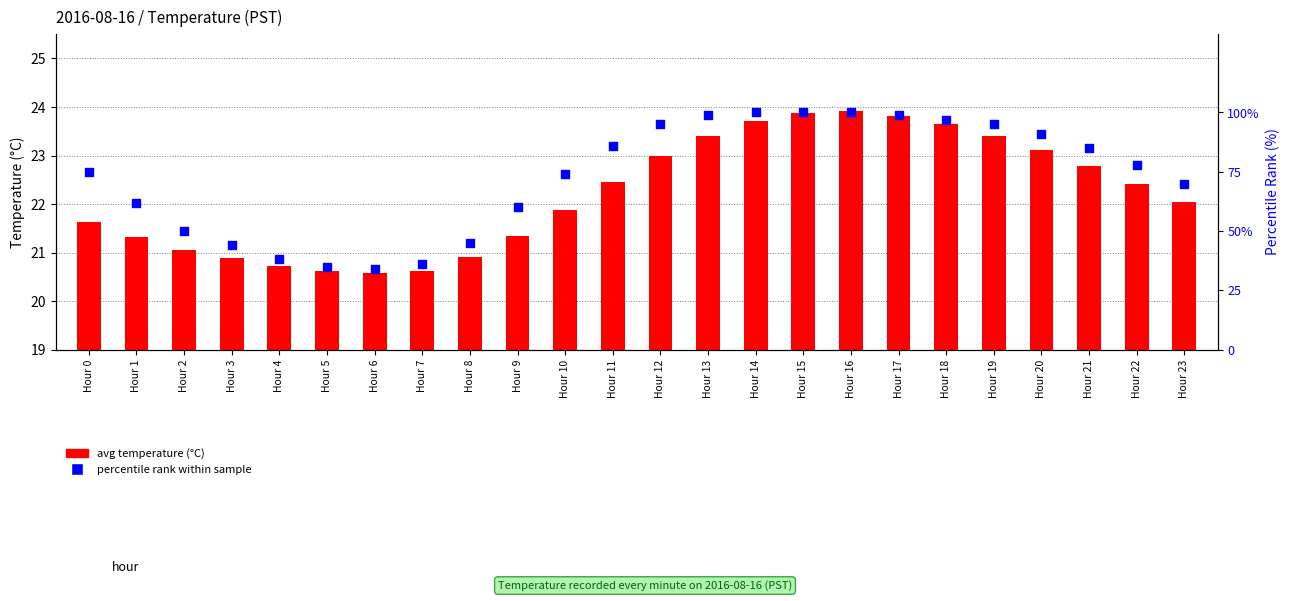

What is the total value across all series at Hour 18?

120.7